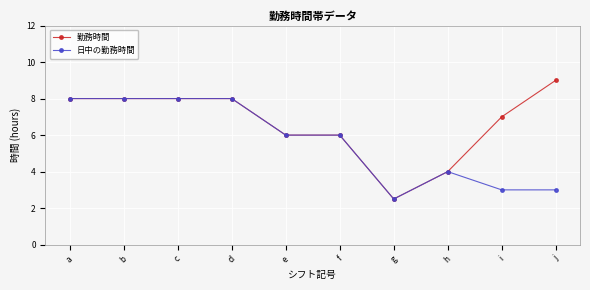

What is the value of the 日中の勤務時間 point at the 10th from the left?

3.0